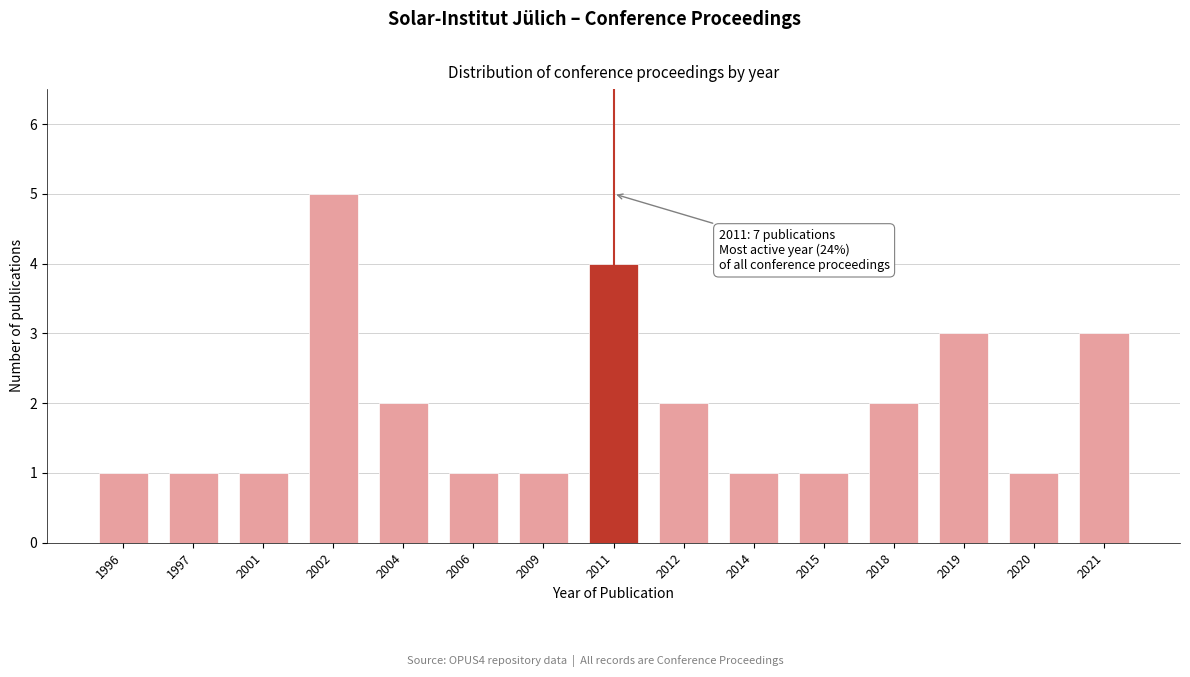

Reading right to left, extract all data points from this chart.

3	1	3	2	1	1	2	4	1	1	2	5	1	1	1